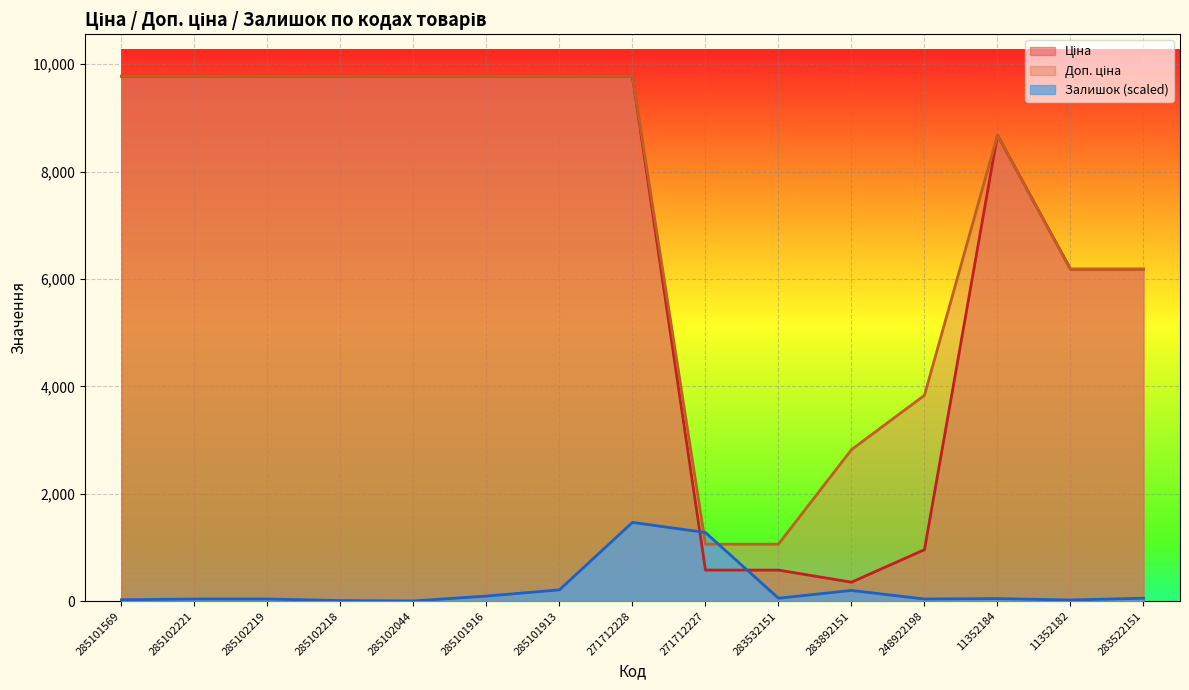

Rank the series at 285102218 from lowest to highest value.

Залишок, Ціна, Доп. ціна